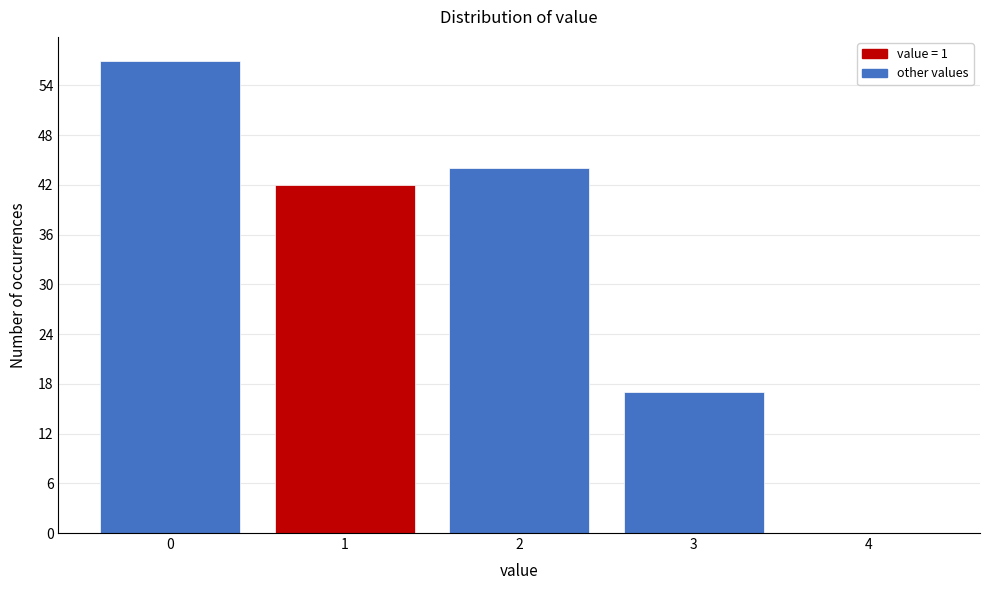

Reading right to left, extract all data points from this chart.

4=0	3=17	2=44	1=42	0=57